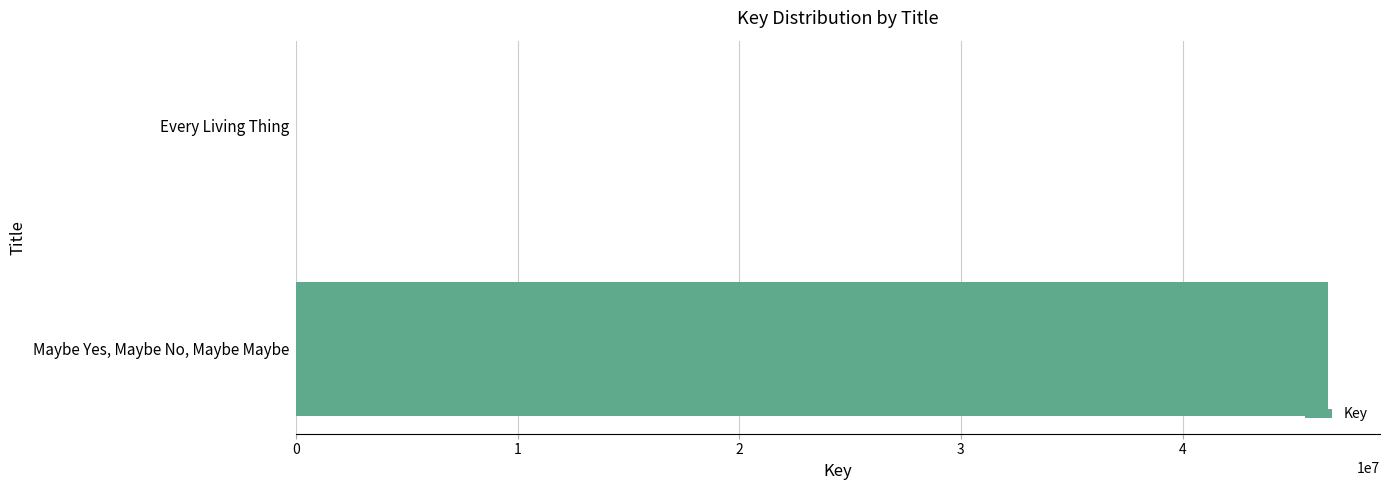

Is it true that the value at Maybe Yes, Maybe No, Maybe Maybe is 76821151?

False